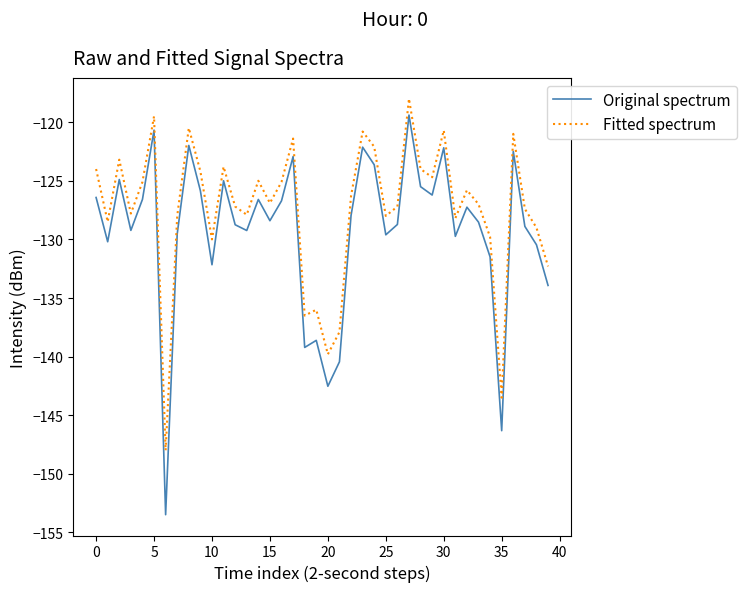

List the series in order of their overall mean, highest first.

Fitted spectrum, Original spectrum